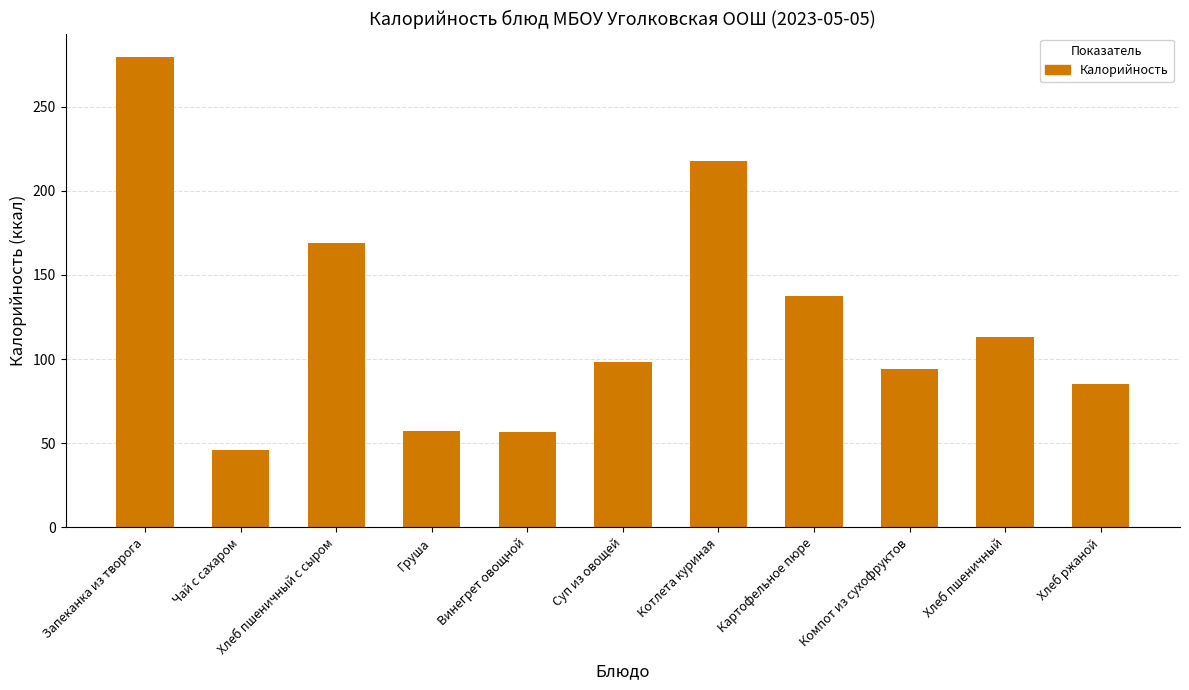

True or false: the data shows 46.0 at Чай с сахаром.

True